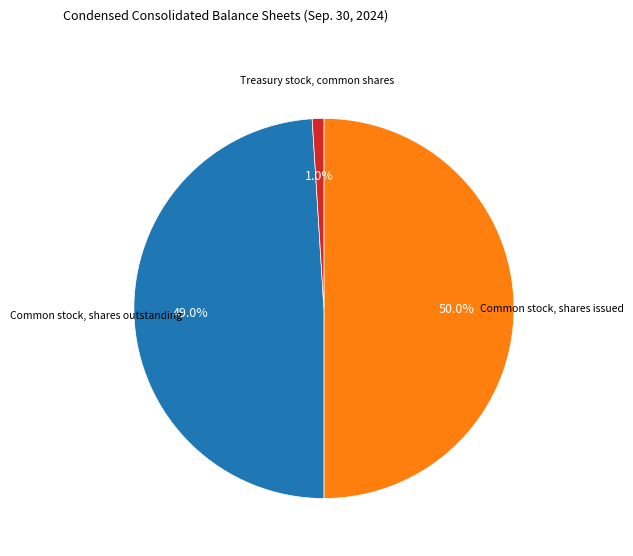

How many segments does this pie chart have?

3